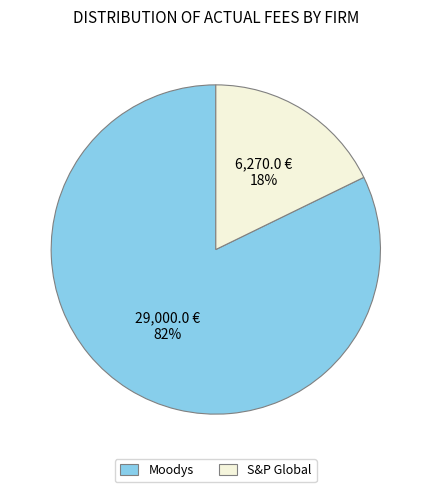

Rank the categories by value from highest to lowest.

Moodys, S&P Global